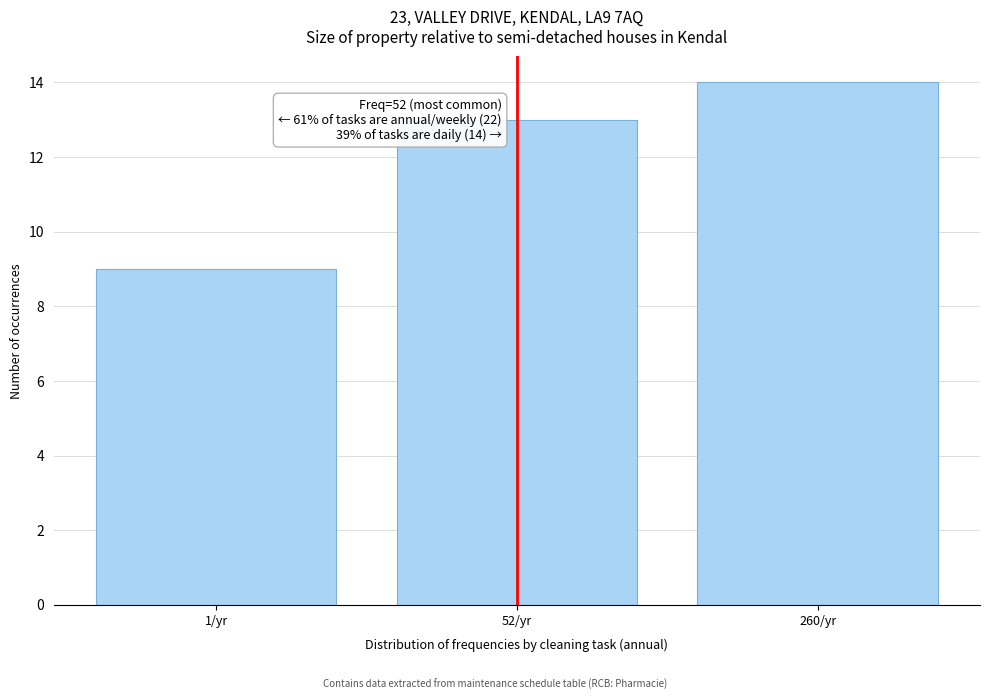

Reading right to left, transcribe all the data shown in this chart.

14	13	9